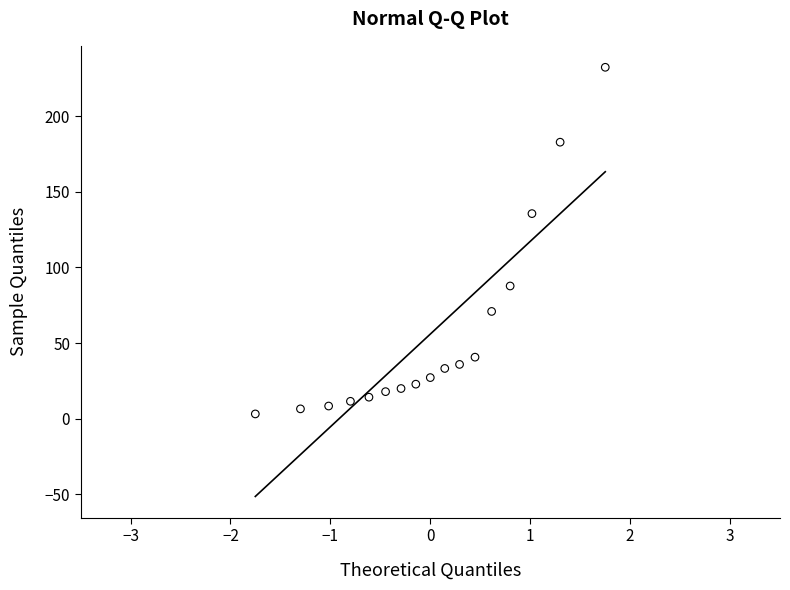

What Y value in the scatter plot is closest to 117?

135.6